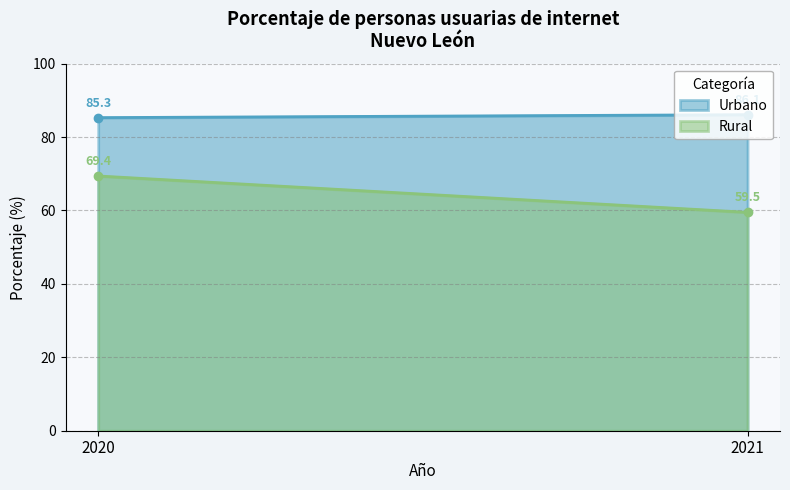

What is the sum of the Rural values at 2020 and 2021?

128.9